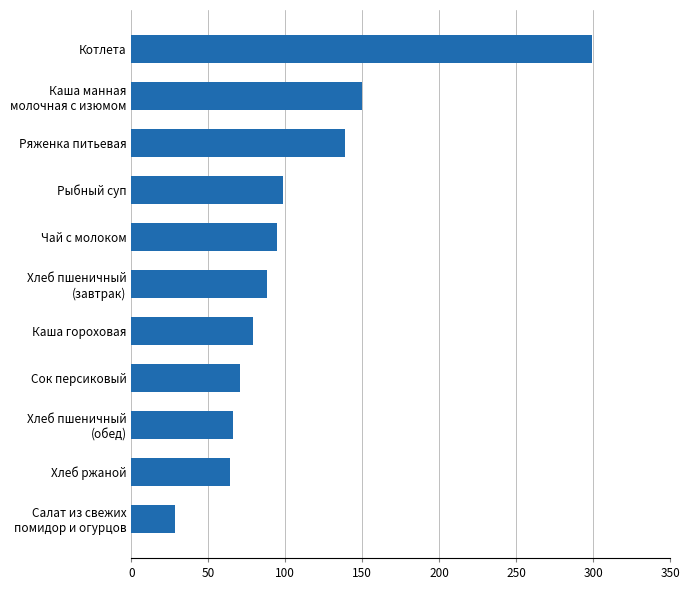

Which label corresponds to the largest value in the chart?

Котлета